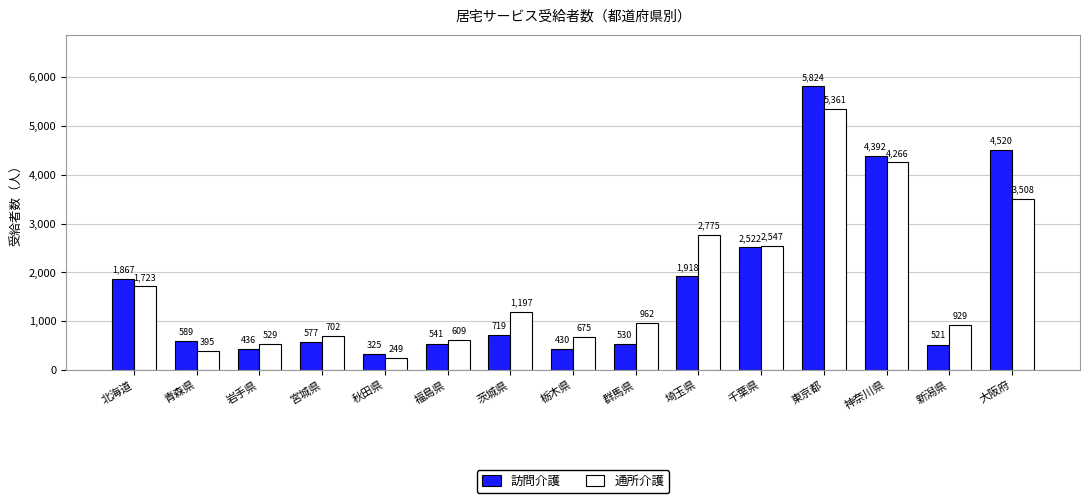

Reading left to right, list all the values displayed in this chart.

訪問介護: 1867	589	436	577	325	541	719	430	530	1918	2522	5824	4392	521	4520
通所介護: 1723	395	529	702	249	609	1197	675	962	2775	2547	5361	4266	929	3508